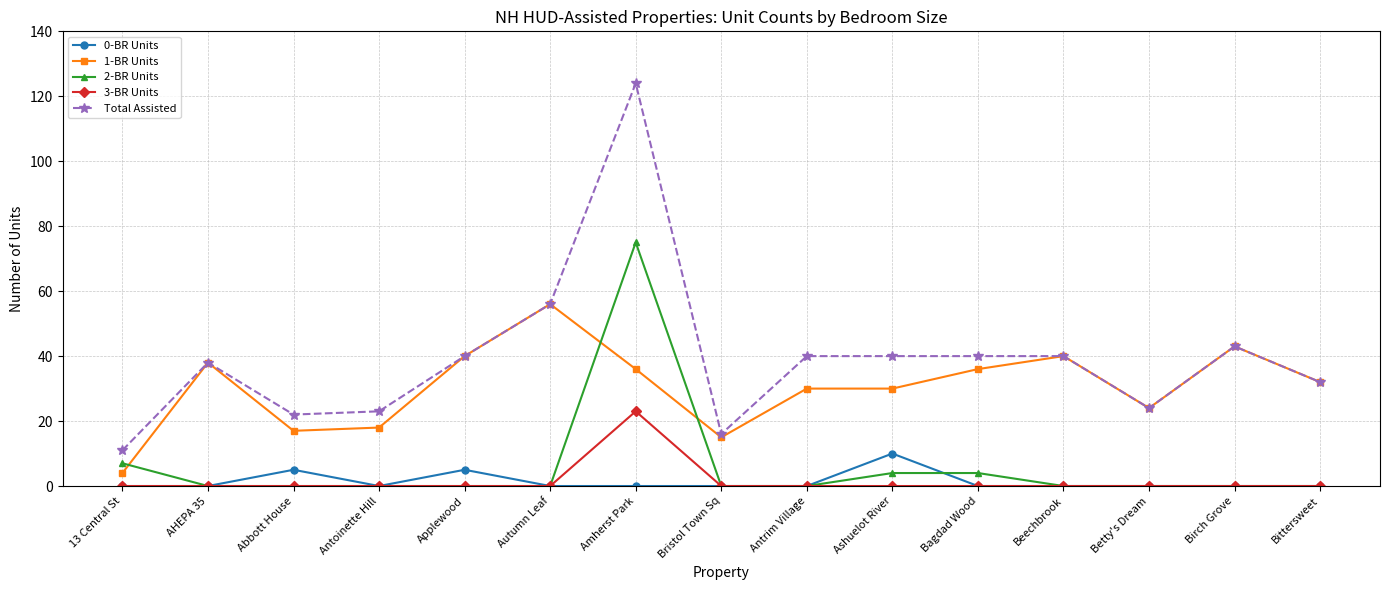

Which series has the largest range (max minus min)?

Total Assisted